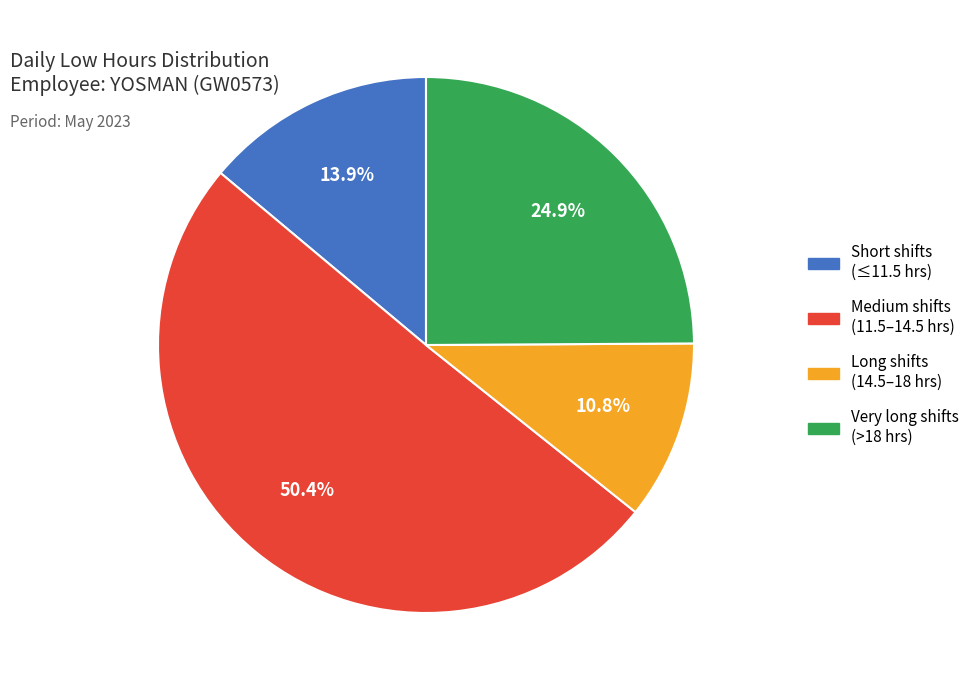

To the nearest percent, what is the difference between the largest and smallest slice percentages?

40%